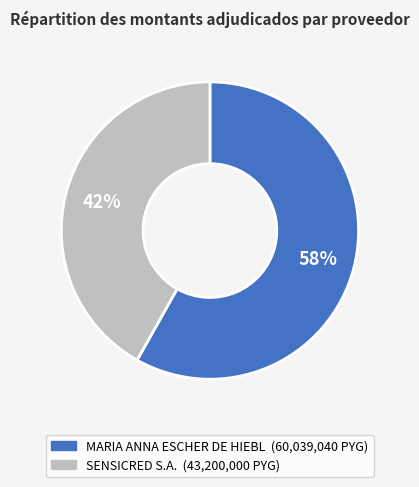

The MARIA ANNA ESCHER DE HIEBL slice represents 45% of the pie. True or false?

False